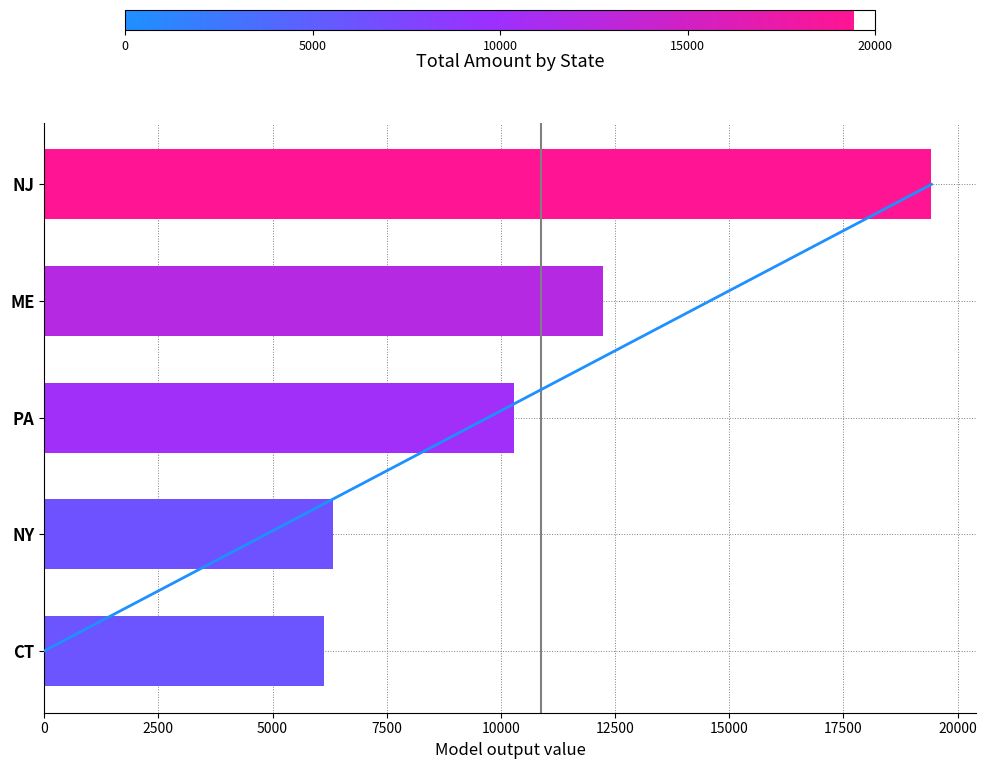

What is the minimum value shown in the chart?

6126.0